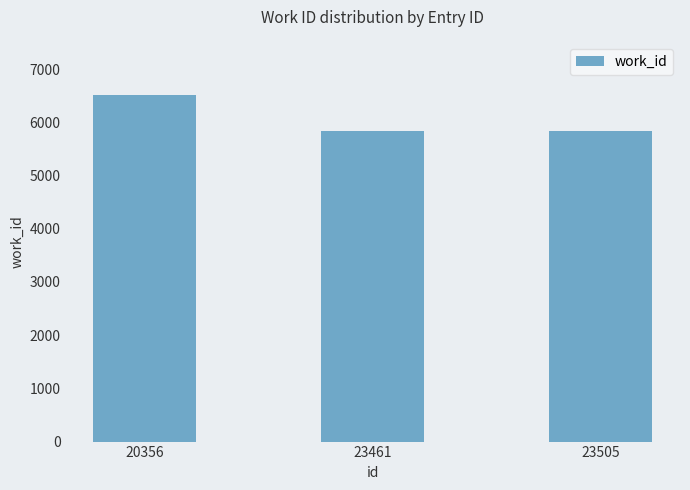

Read the value at 20356, to the nearest 50.

6500